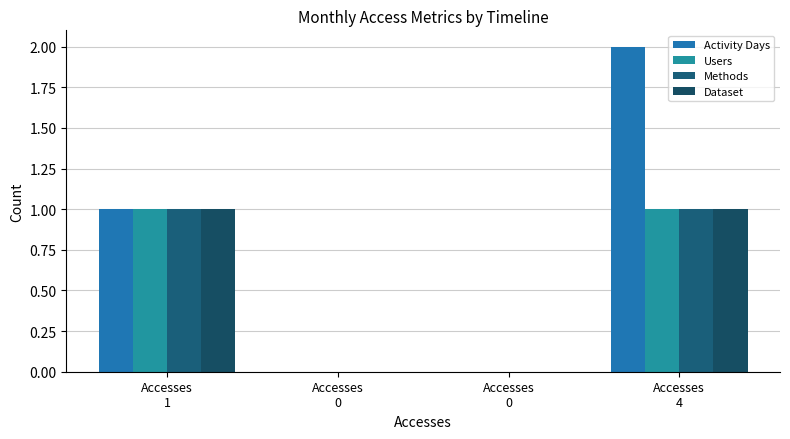

Which has a higher value, Accesses
4 or Accesses
0?

Accesses
4